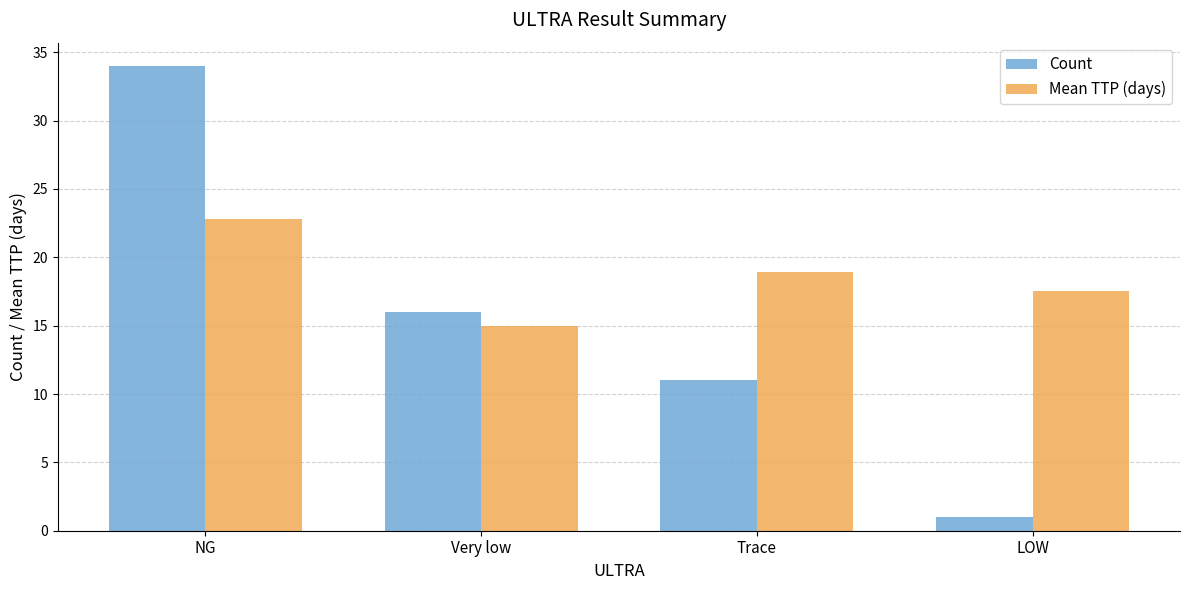

Rank the series at Trace from highest to lowest value.

Mean TTP (days), Count